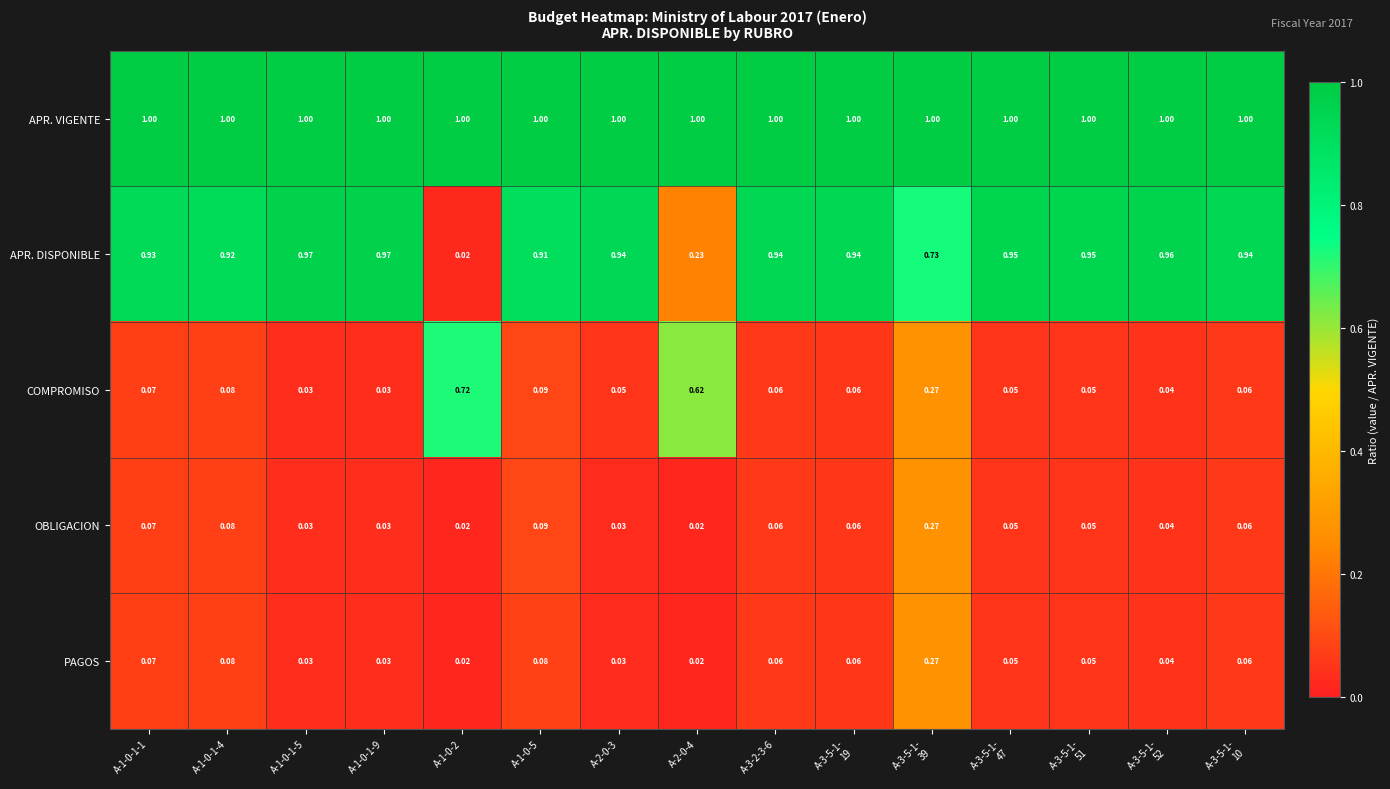

Which series has the widest spread of values?

APR. DISPONIBLE